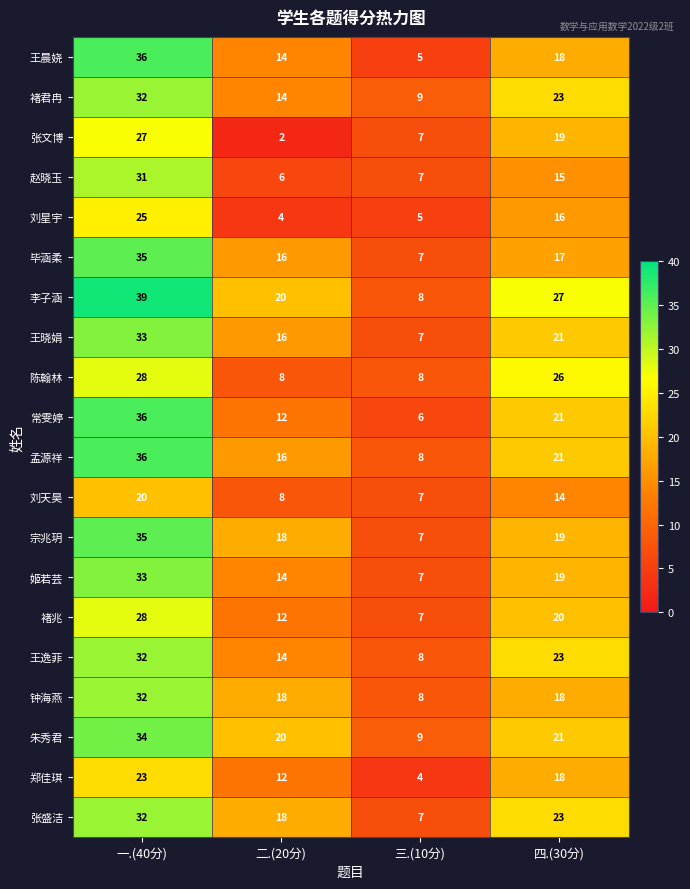

What is the maximum value shown in the chart?

39